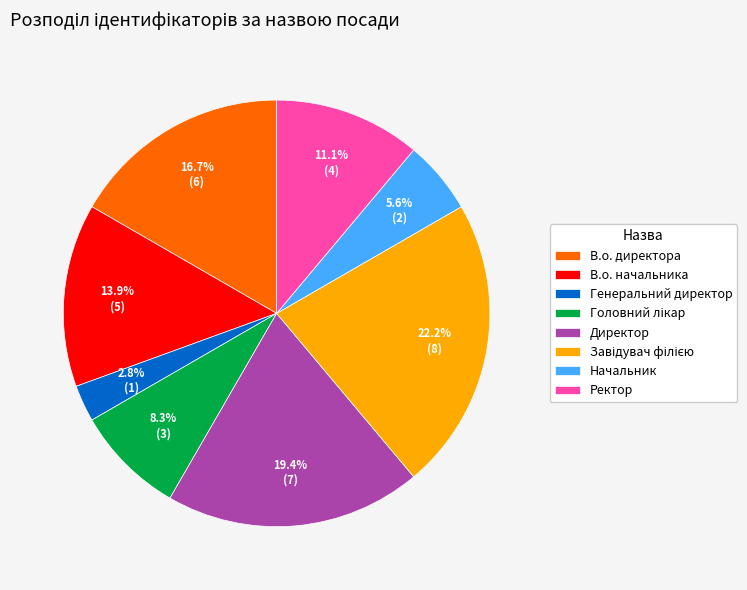

True or false: Директор accounts for 19% of the total.

True